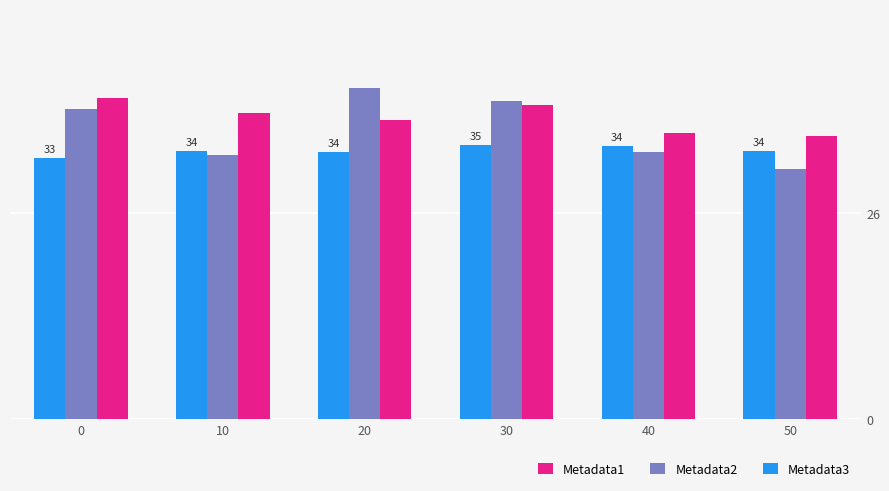

The Metadata3 series shows 7.1 at 30. True or false?

False